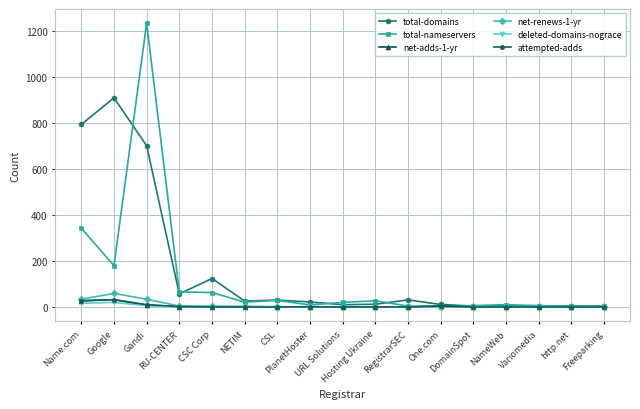

Does the chart have visible grid lines?

Yes